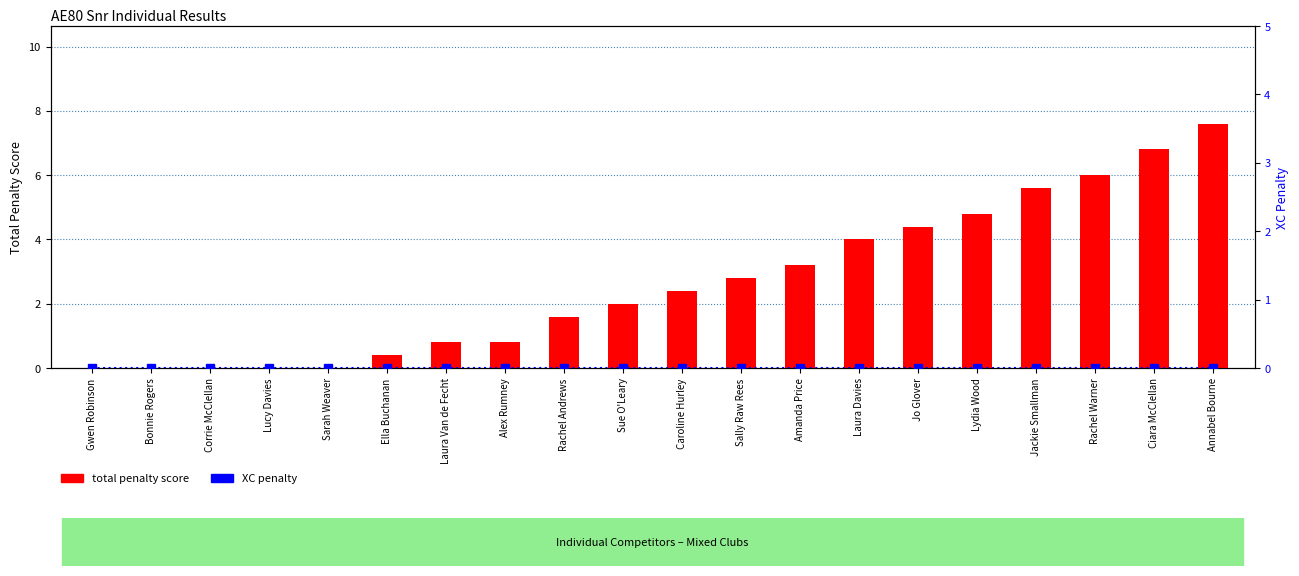

Between Caroline Hurley and Jo Glover, which is larger?

Jo Glover